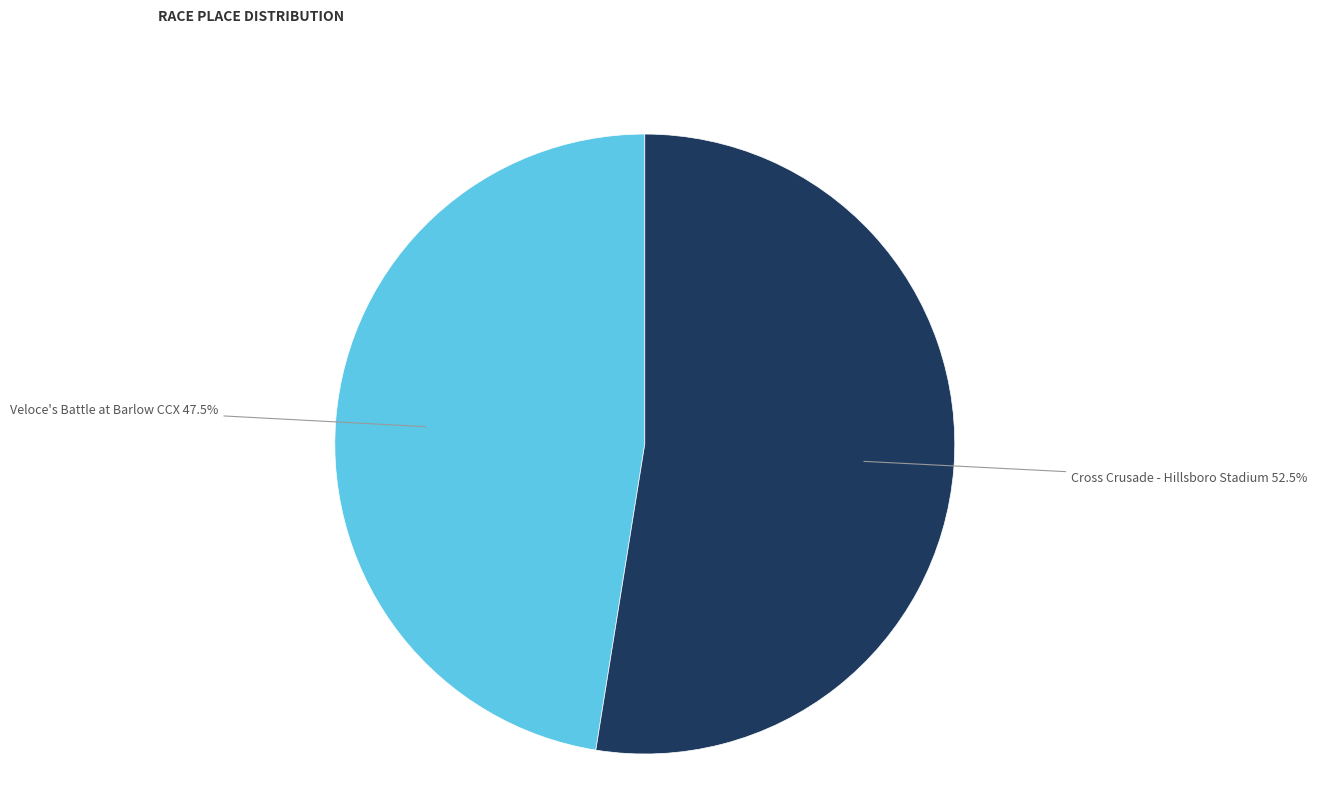

Is there a majority slice in this chart?

Yes